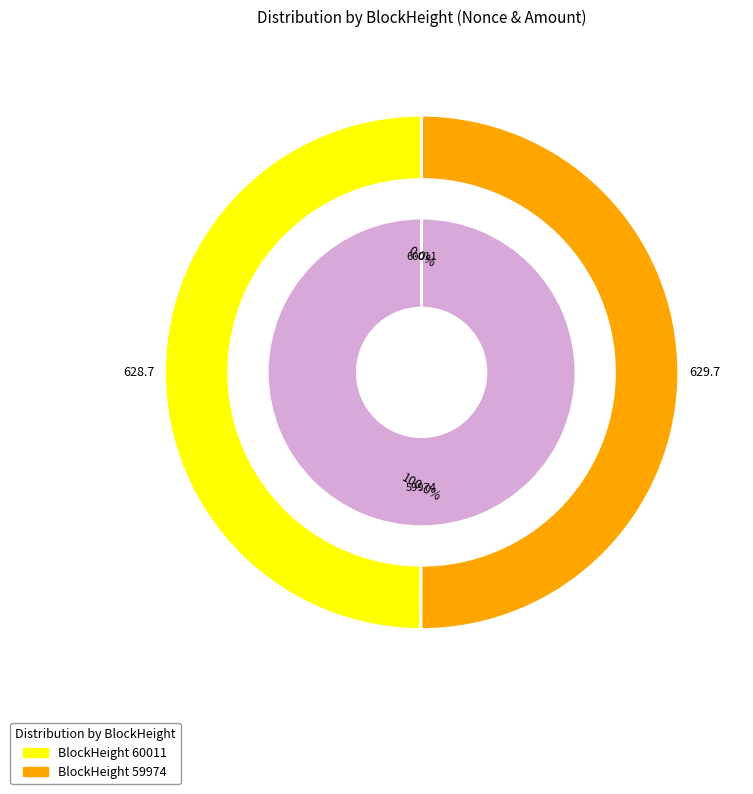

How many slices are in this pie chart?

2